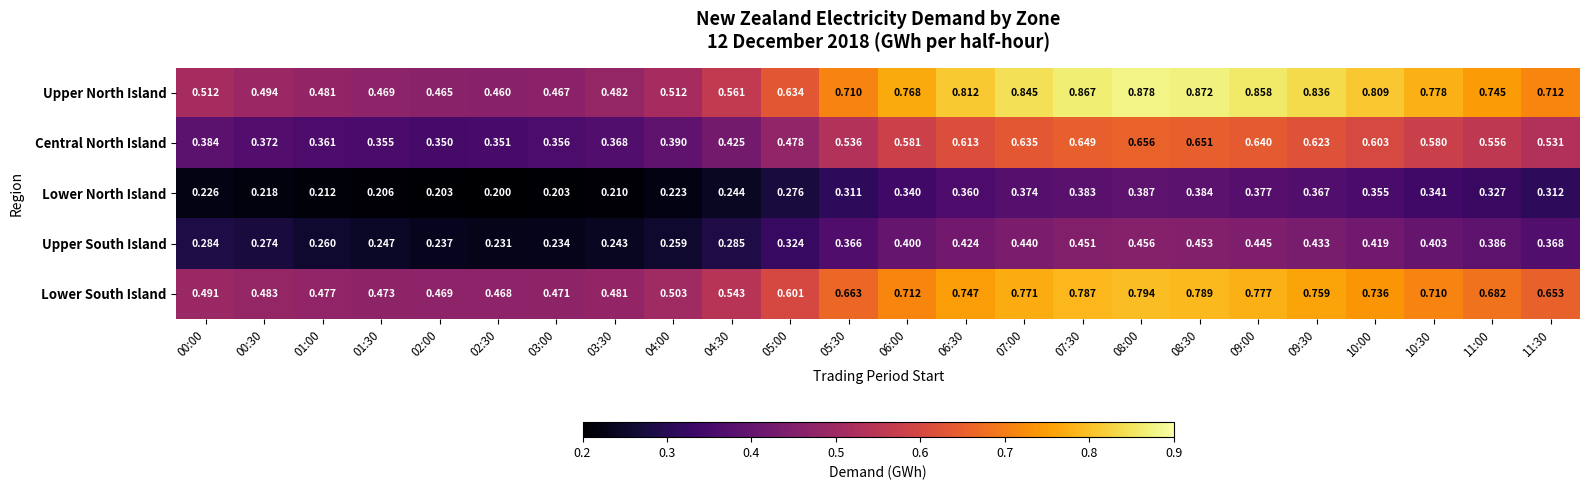

At how many categories does at least one series exceed 0?

24